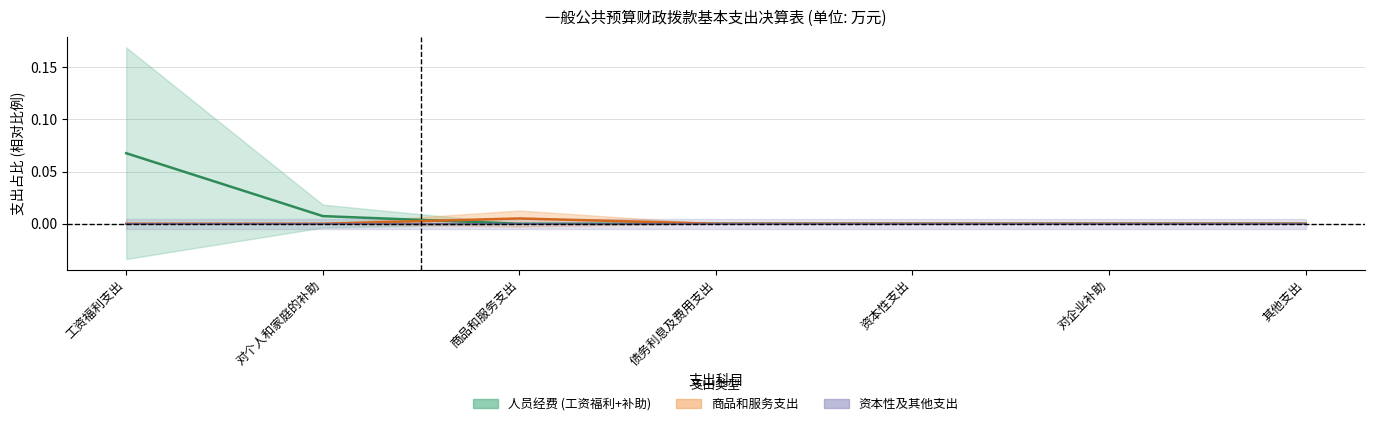

What is the sum of all values?

0.1